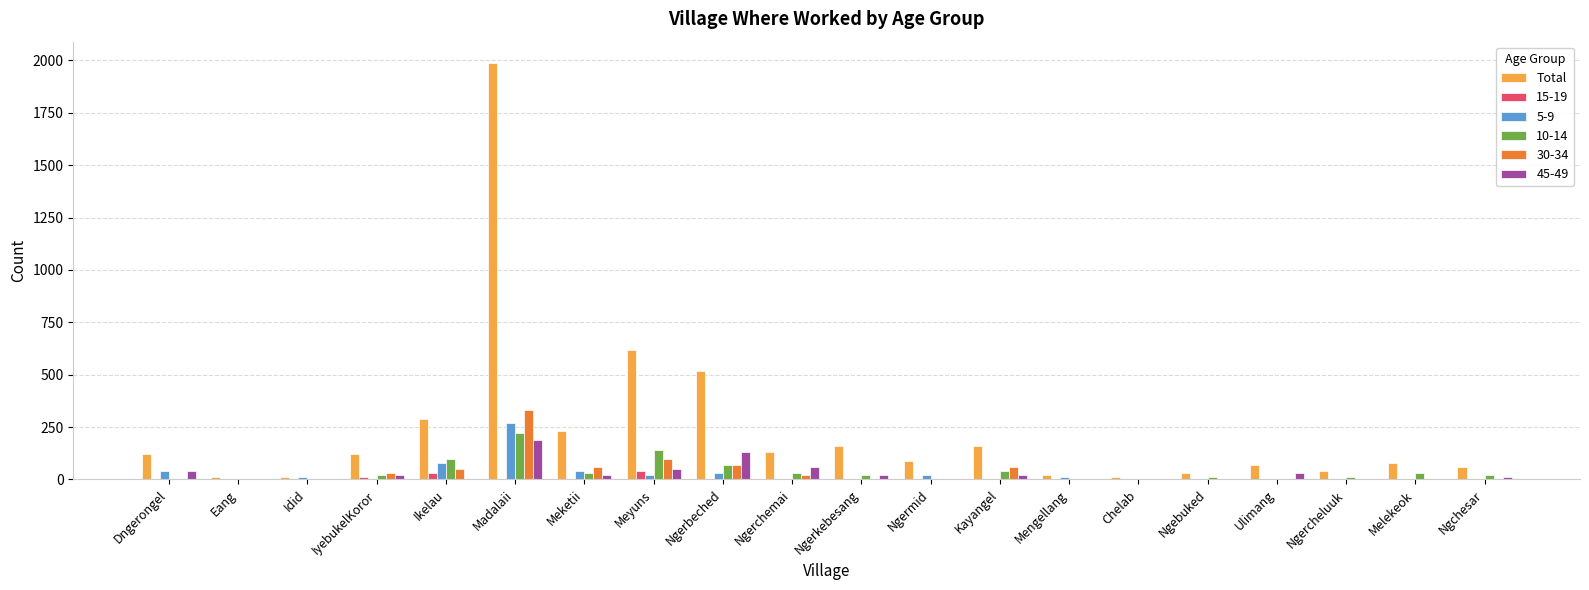

What is the greatest value displayed?

1990